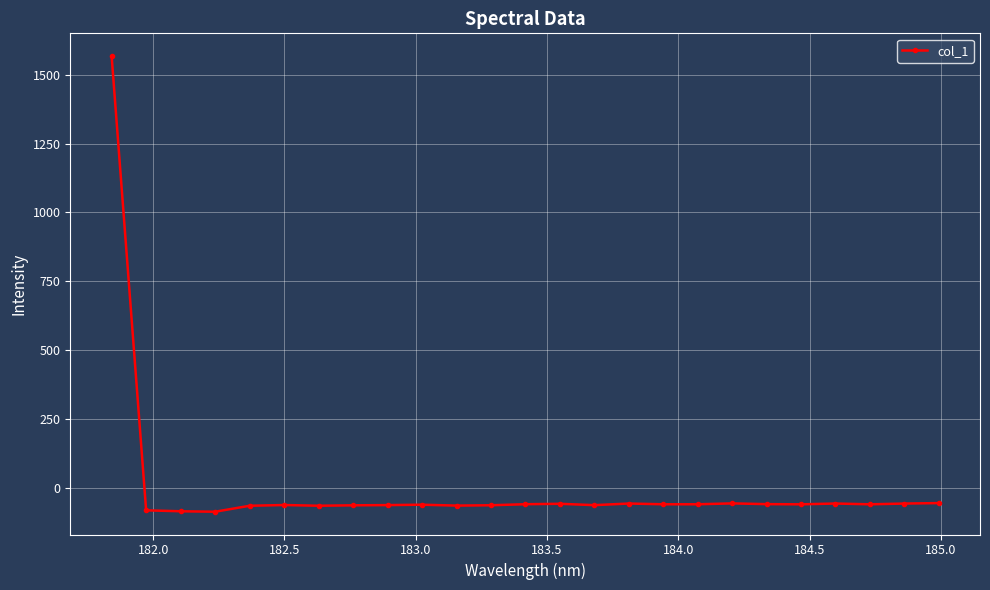

What is the average value?

3.3